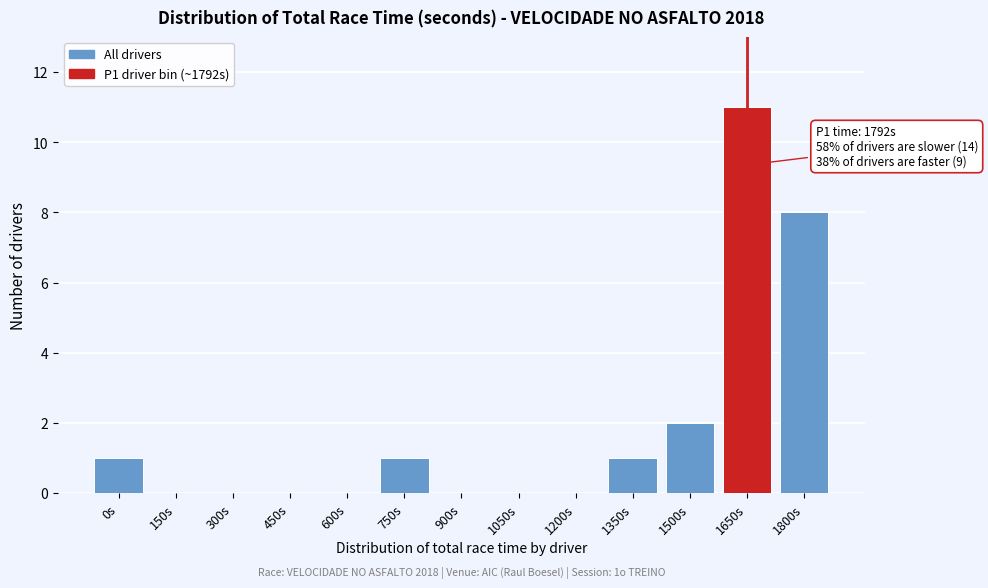

Reading left to right, extract all data points from this chart.

0s=1	150s=0	300s=0	450s=0	600s=0	750s=1	900s=0	1050s=0	1200s=0	1350s=1	1500s=2	1650s=11	1800s=8